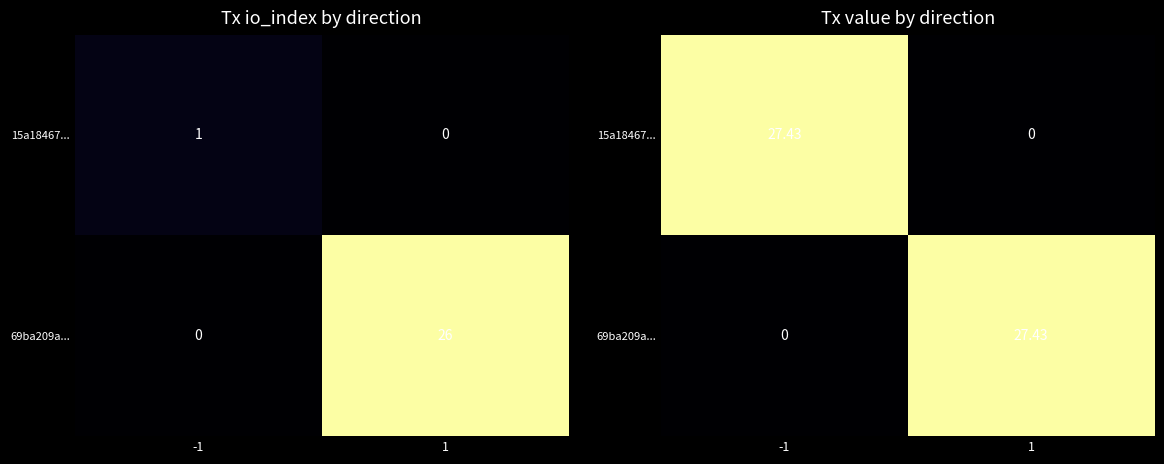

How many values in the 15a18467... series are below 27?

1